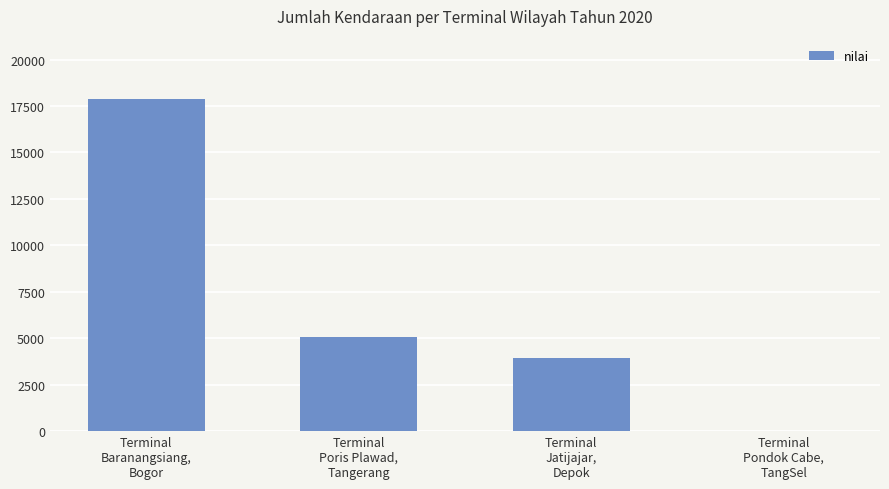

What is the greatest value displayed?

17905